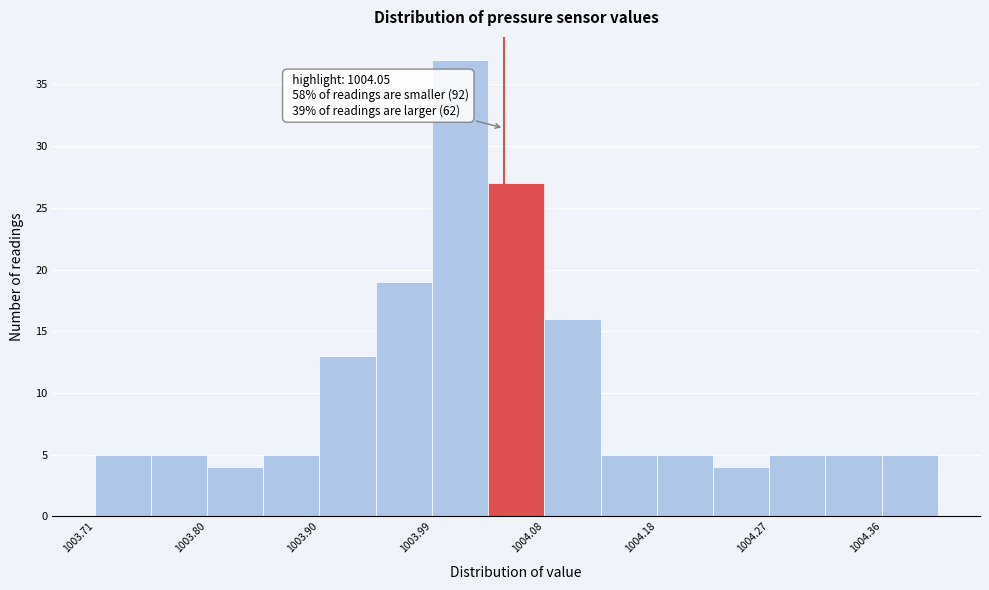

Which range on the x-axis has the tallest bar?

1003.99 to 1004.04